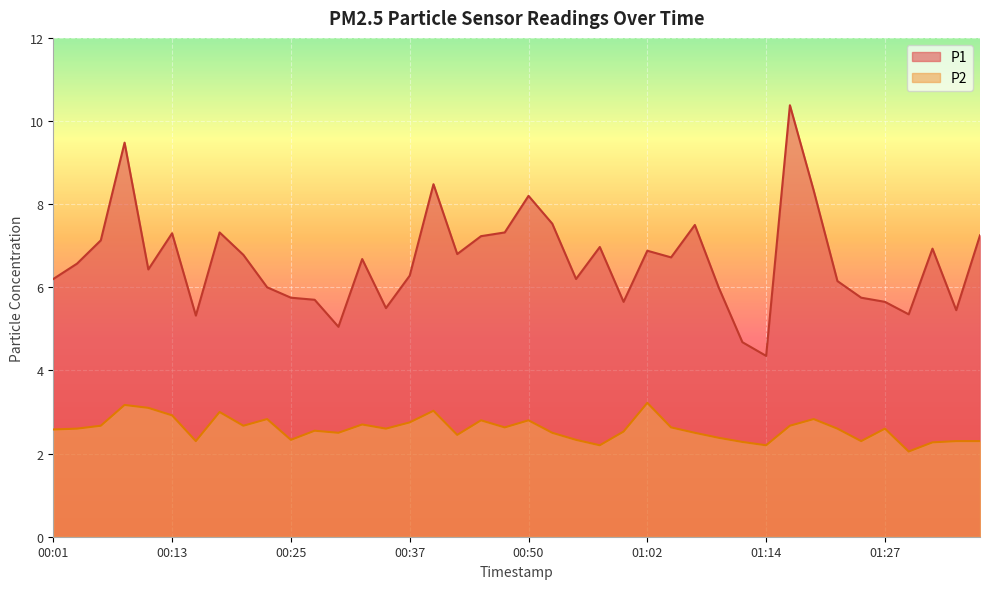

The P2 series shows 1.1 at 01:27. True or false?

False